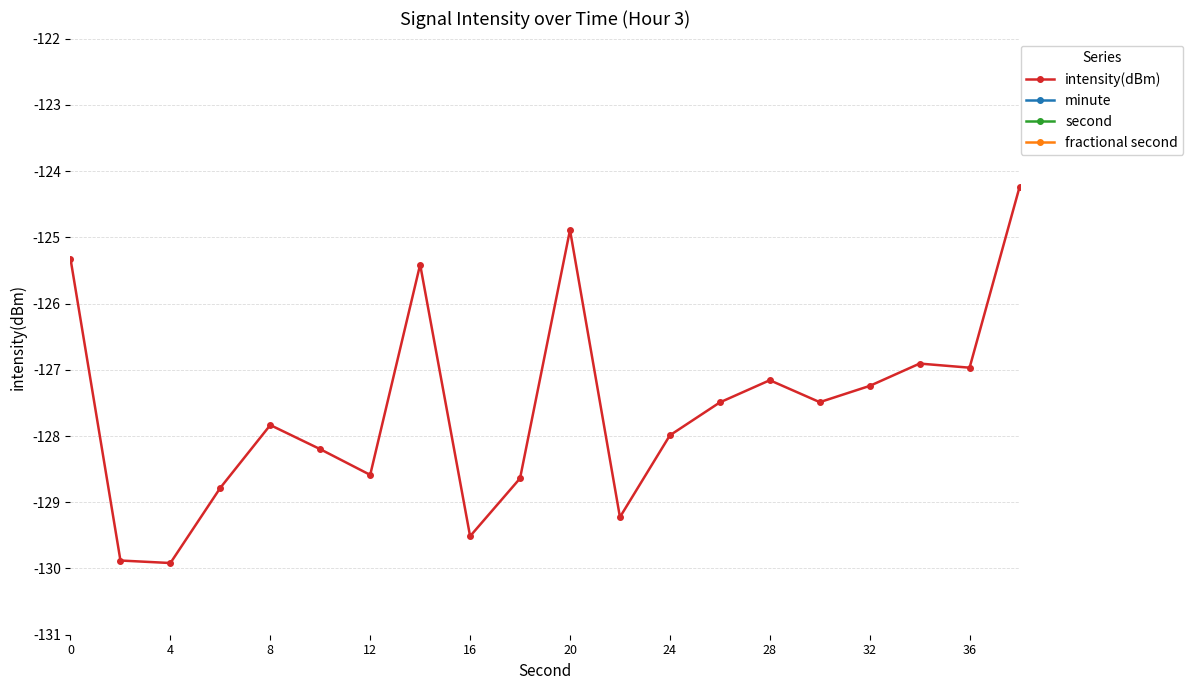

What is the highest value of the intensity(dBm) series?

-124.2